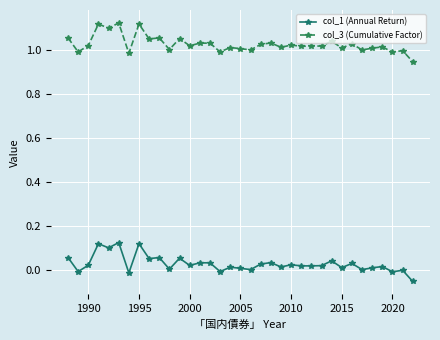

How many categories are shown in the chart?

35